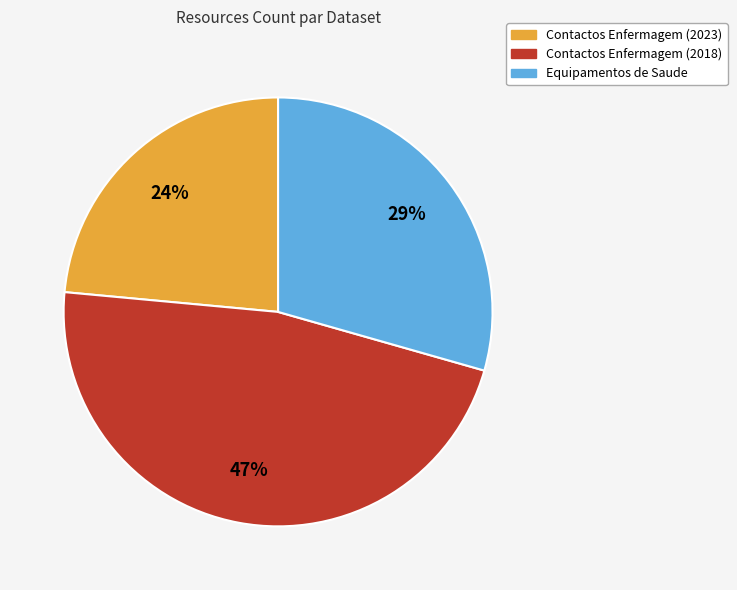

Approximately how many times larger is the value at Contactos Enfermagem (2018) compared to Equipamentos de Saude?

1.6